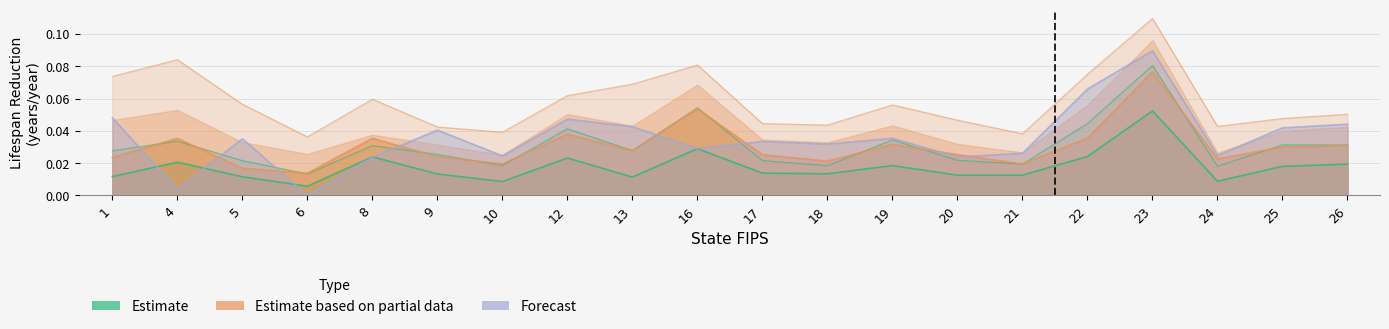

Does the chart display data point markers on the line(s)?

No